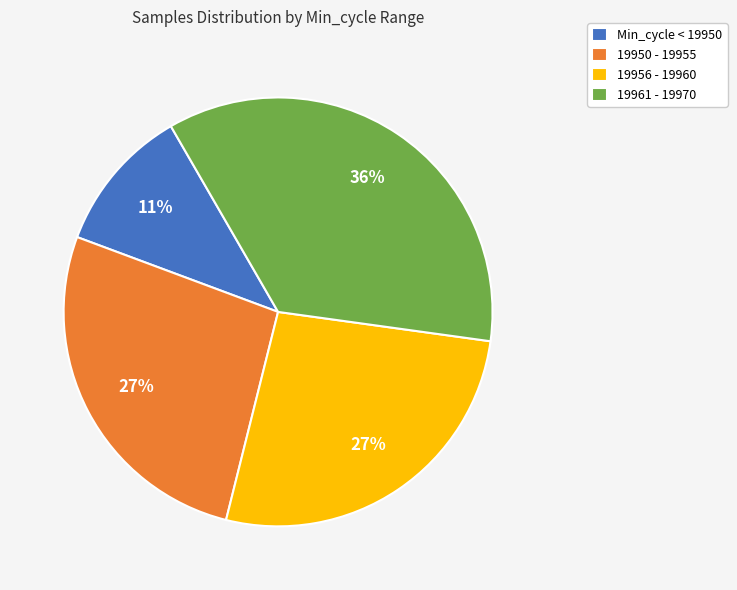

Which has a higher value, Min_cycle < 19950 or 19961 - 19970?

19961 - 19970